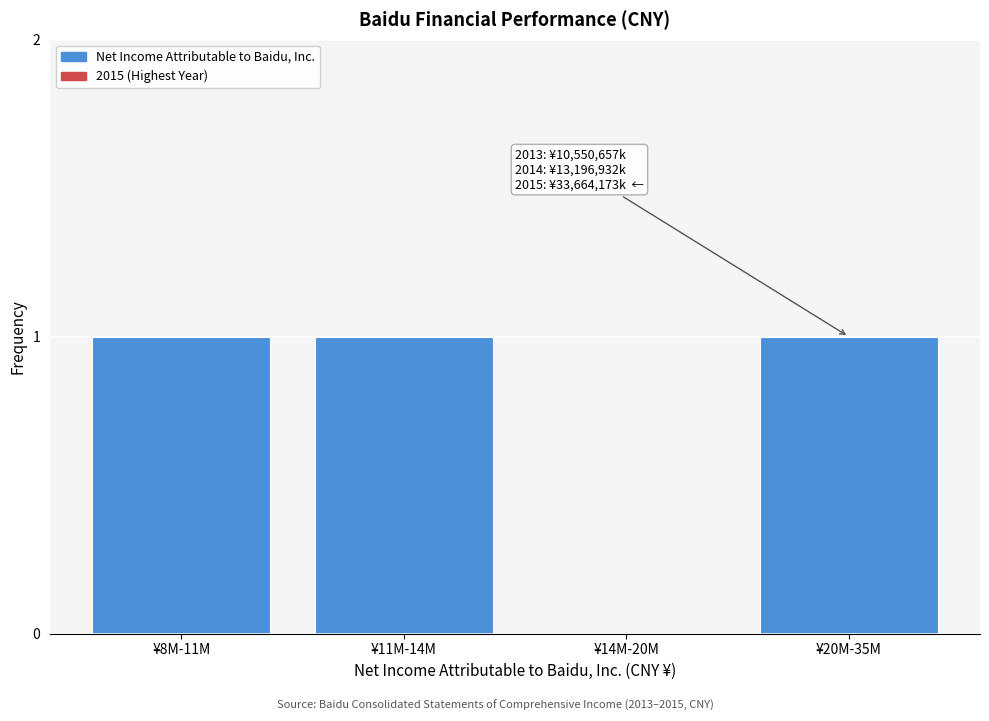

Reading left to right, extract all data points from this chart.

¥8M-11M=1	¥11M-14M=1	¥14M-20M=0	¥20M-35M=1